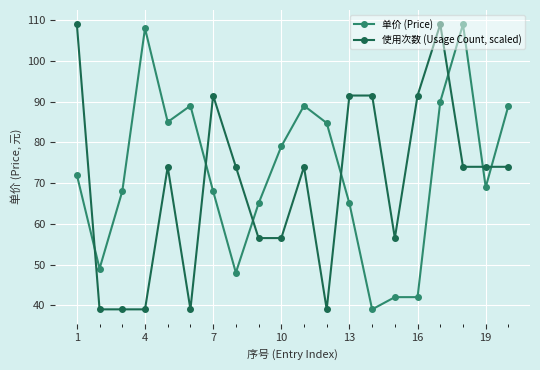

What is the average value of the 单价 (Price) series?

72.5